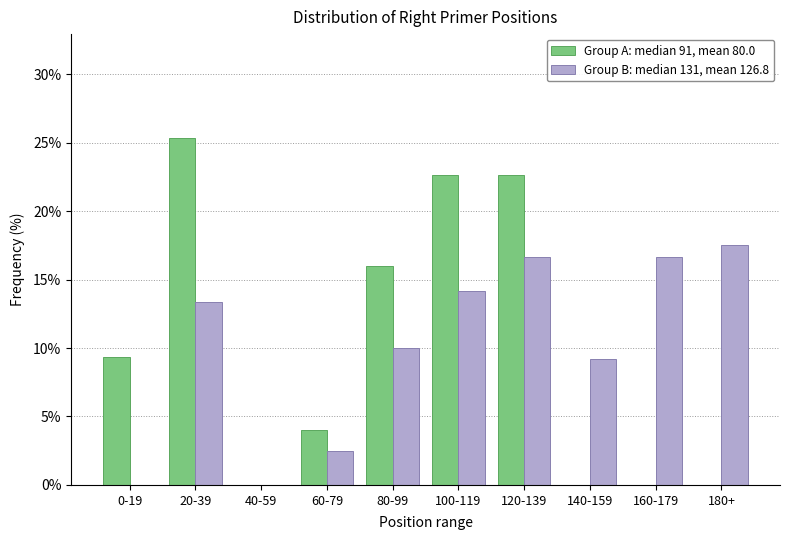

What is the total value across all series at 100-119?

36.8